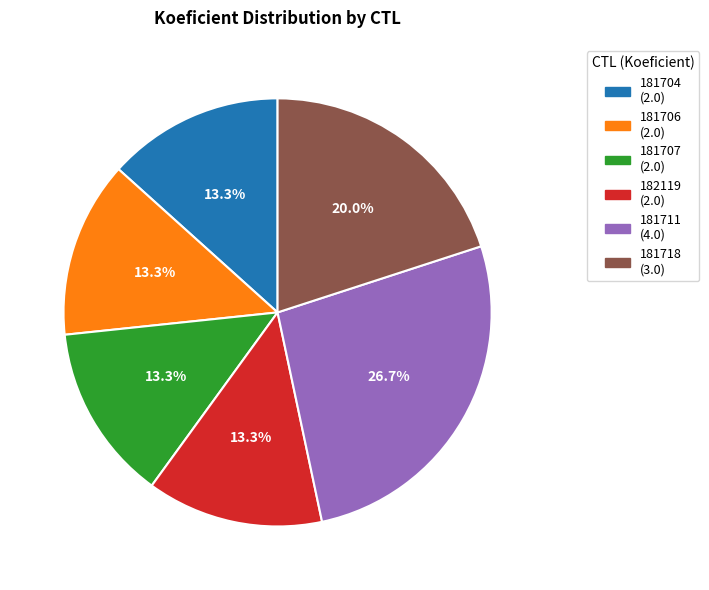

Is it true that 181718 is 8% of the pie?

False